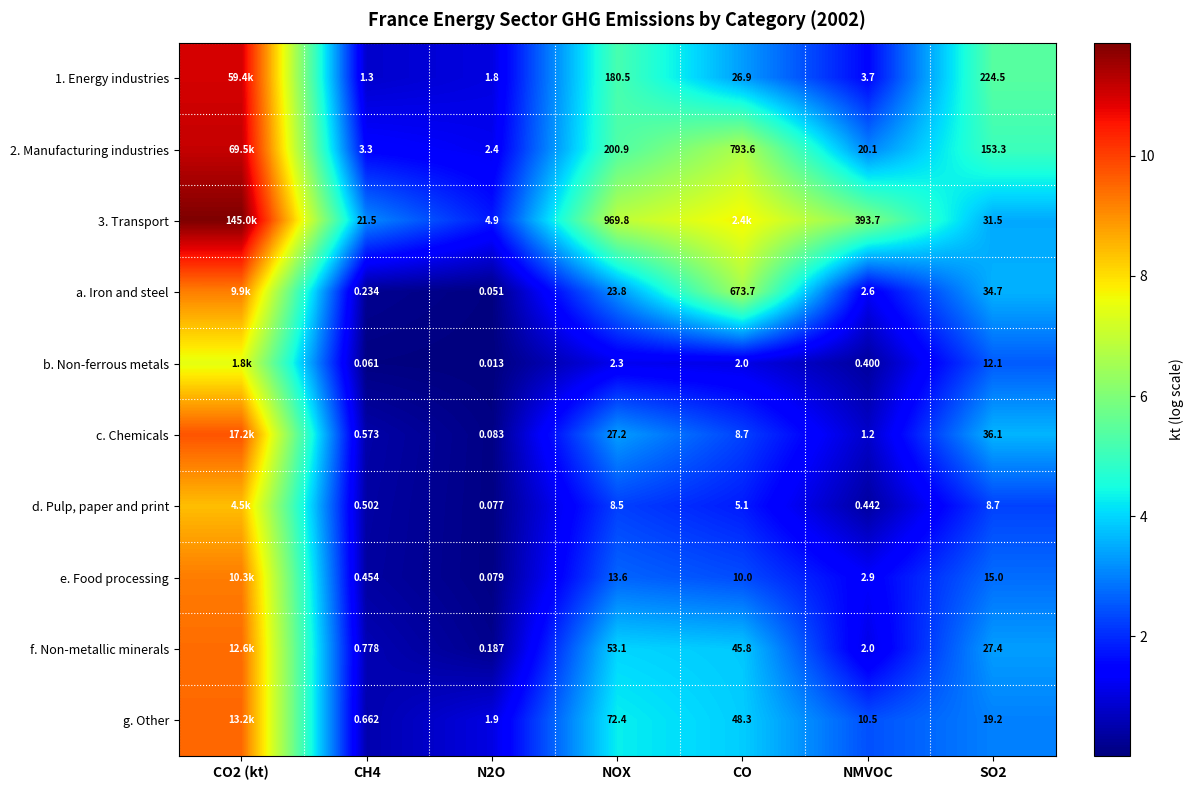

What is the maximum value for c. Chemicals?

9.8